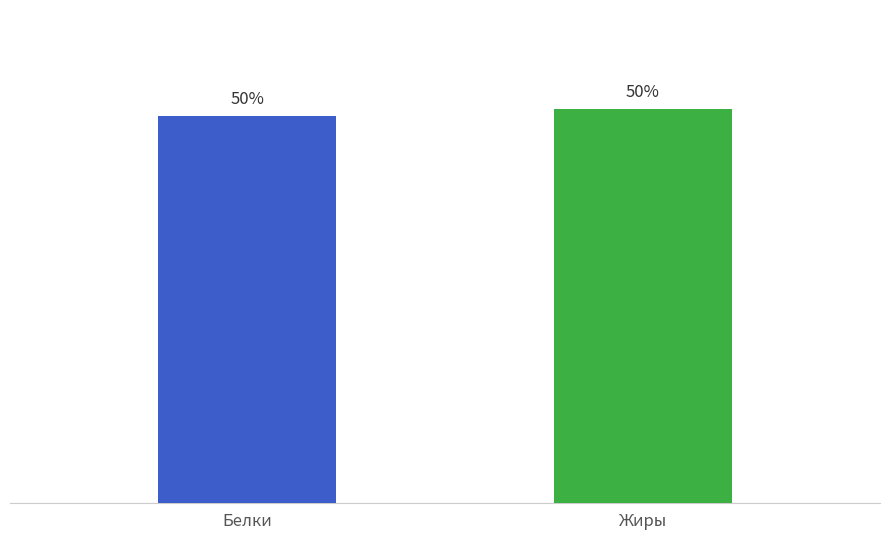

What is the average value?

50.0